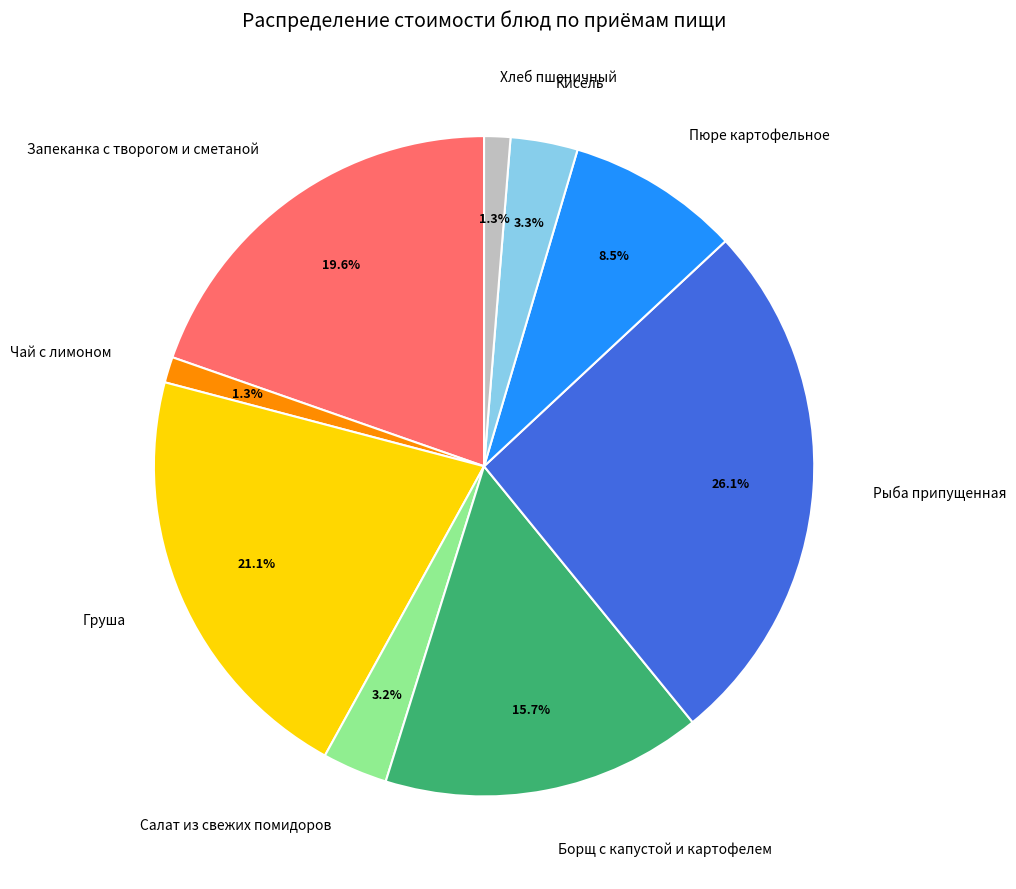

The Запеканка с творогом и сметаной slice represents 20% of the pie. True or false?

True